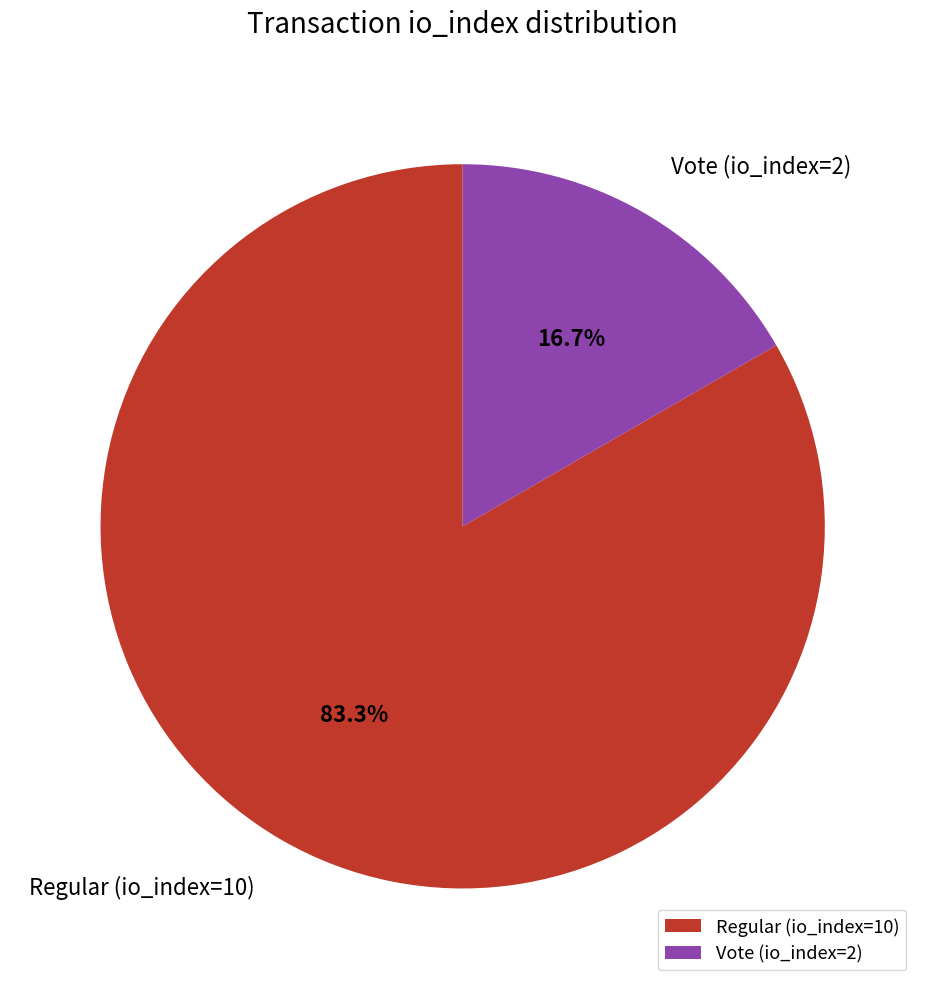

Which slice is the smallest?

Vote (io_index=2)